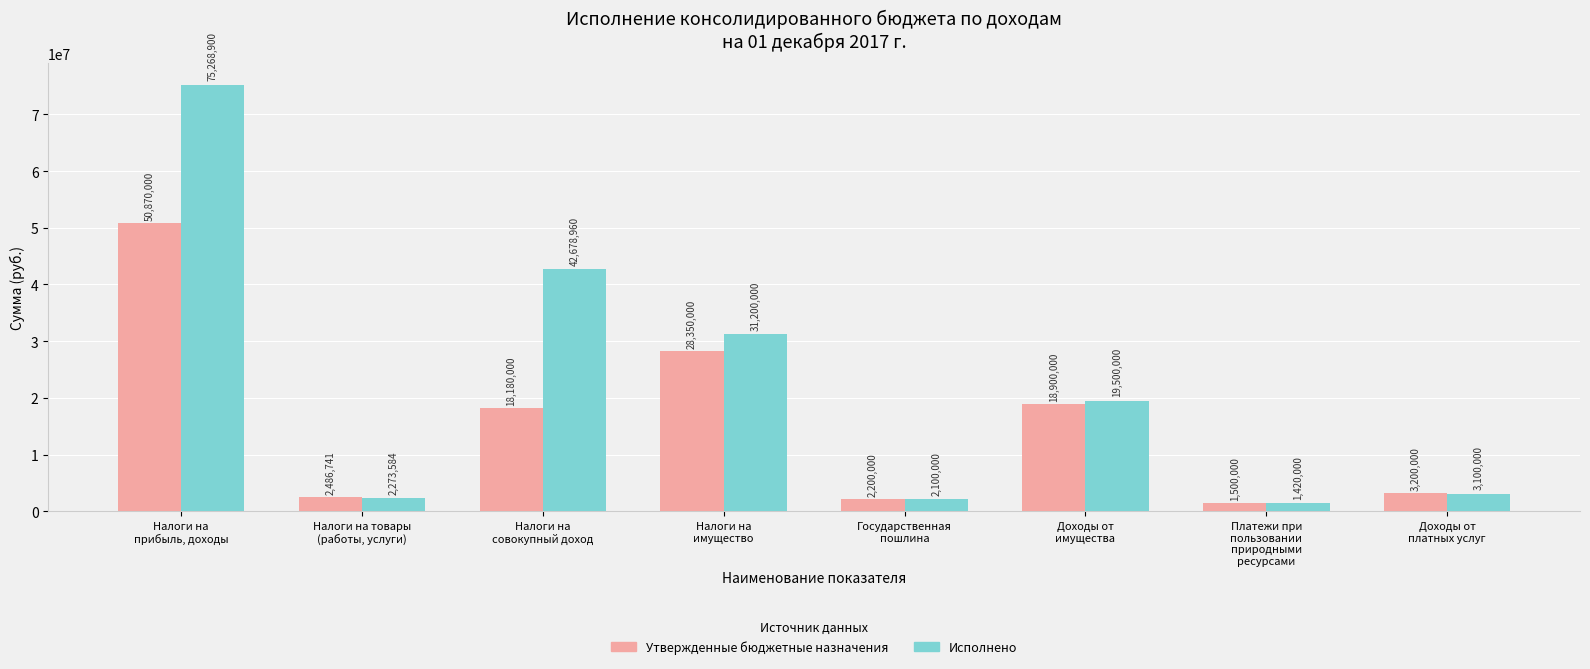

How many series are shown in this chart?

2